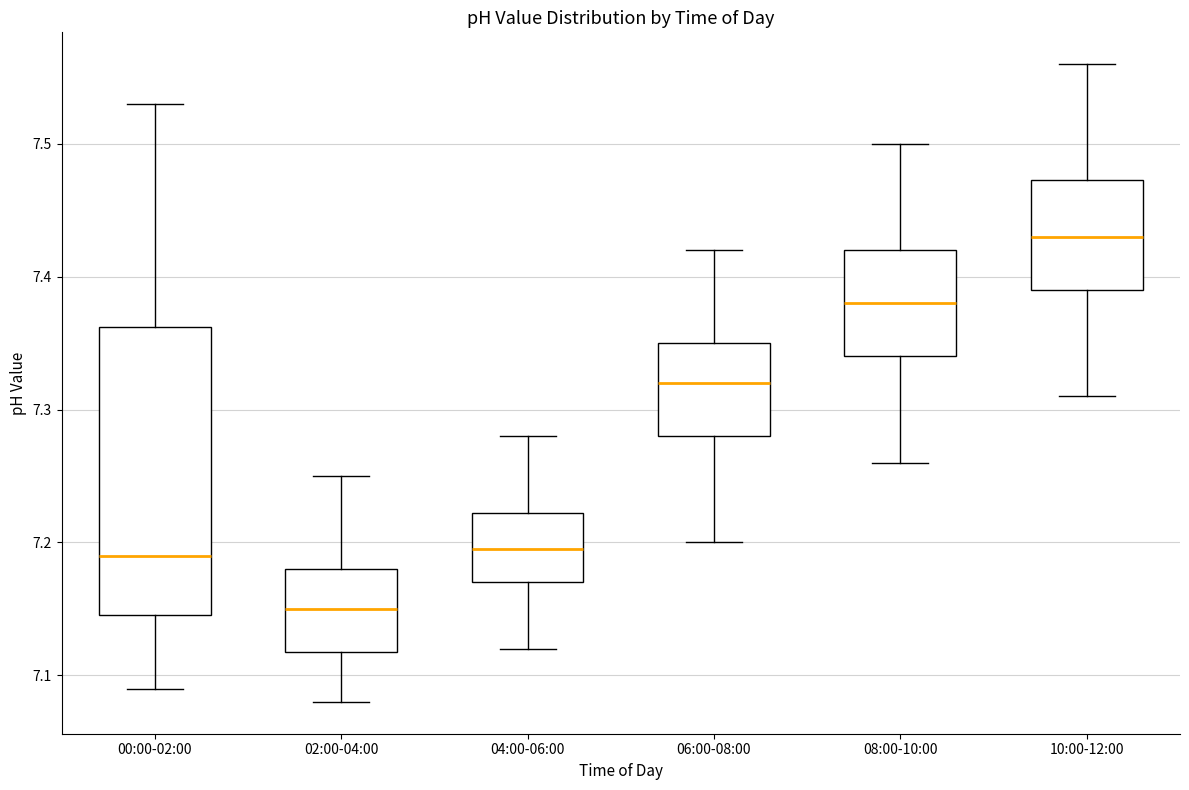

Which box is the tallest, from its lower edge to its upper edge?

00:00-02:00